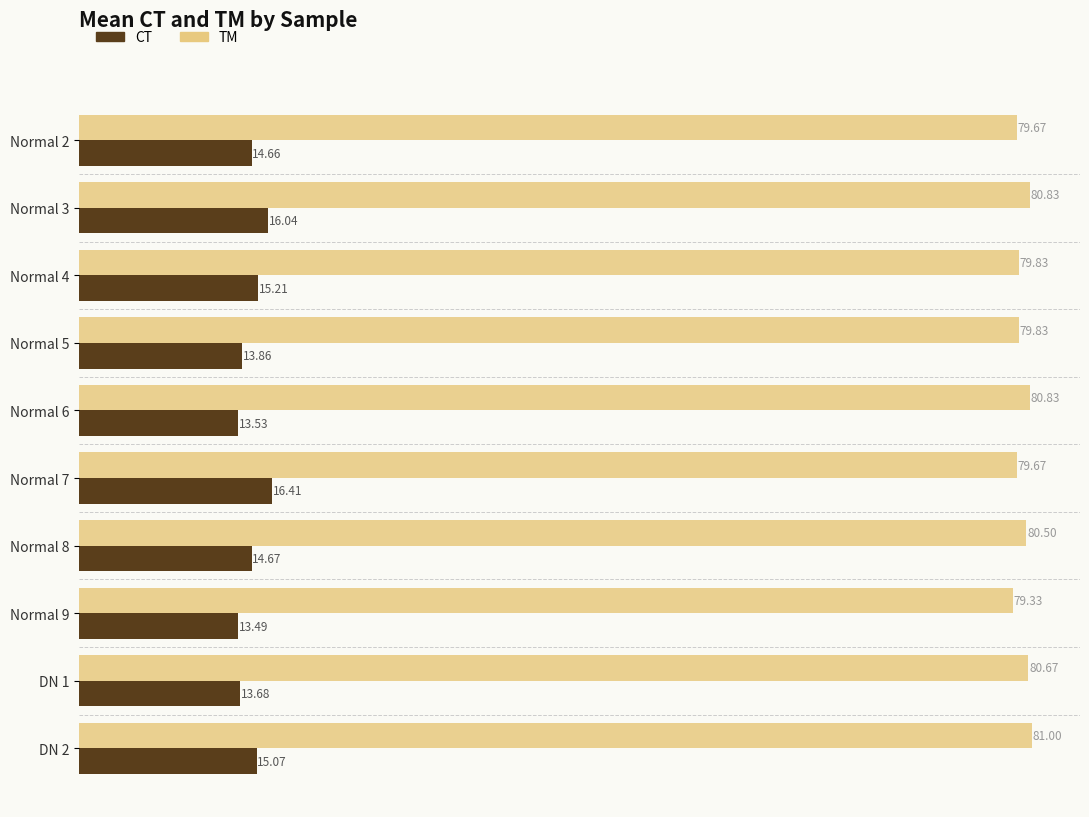

Which series has the largest range (max minus min)?

CT